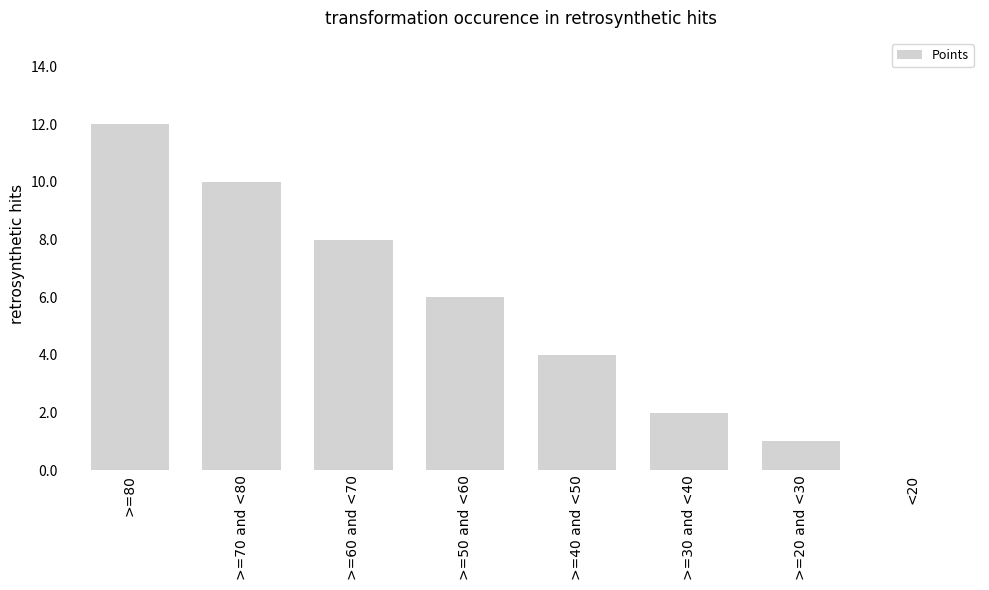

What is the sum of all values?

43